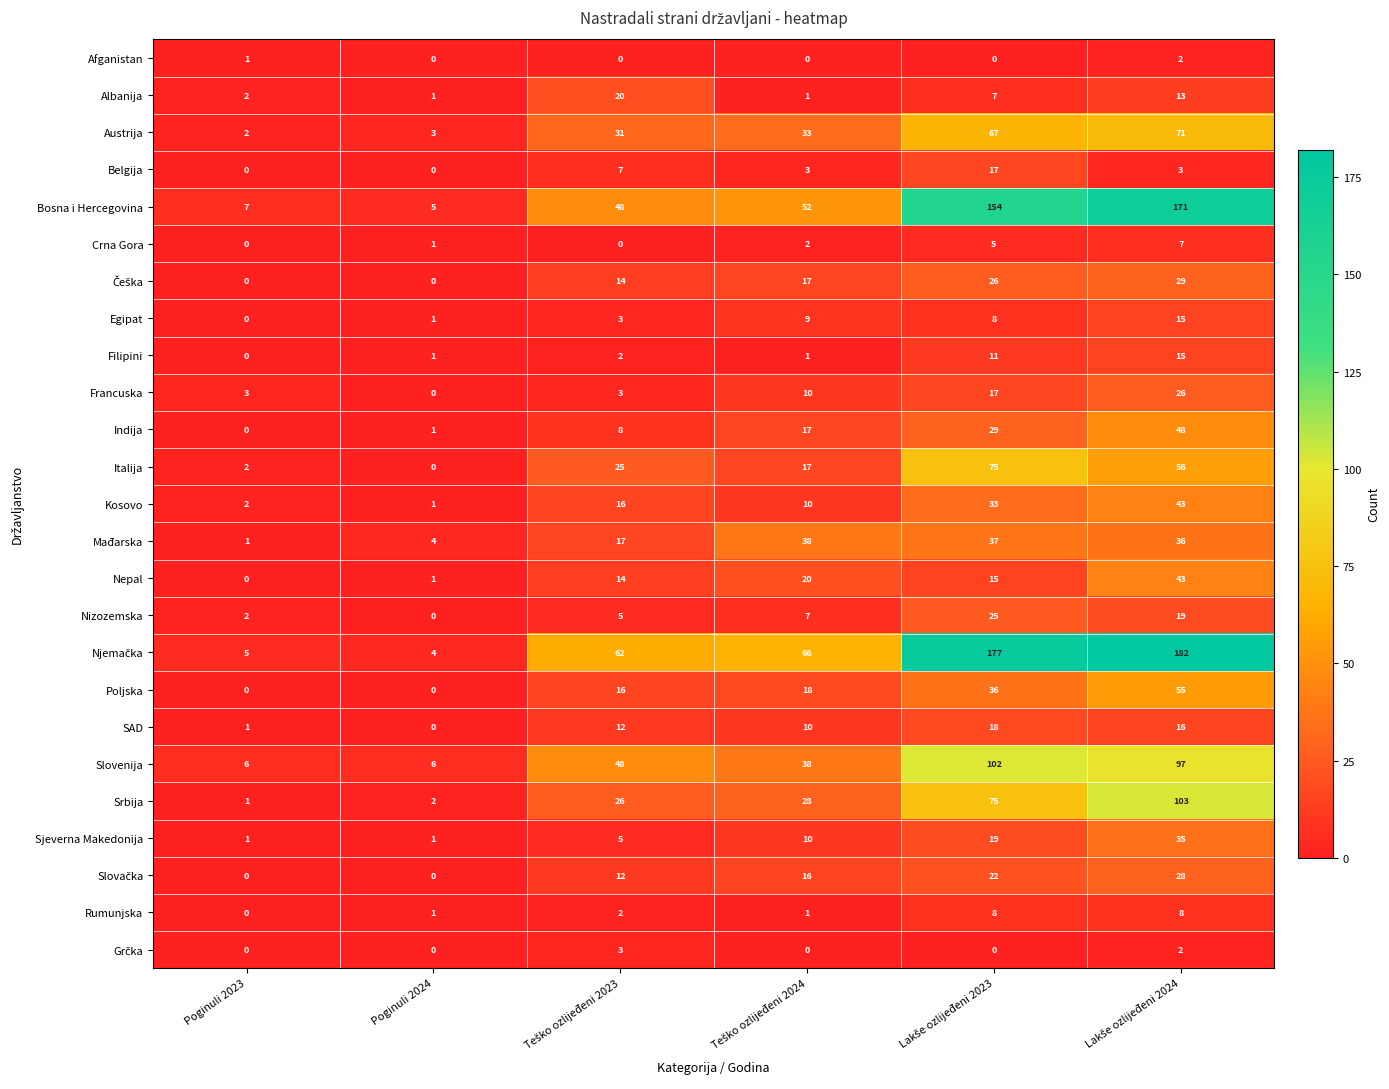

Is it true that Mađarska equals 5 at Poginuli 2024?

False